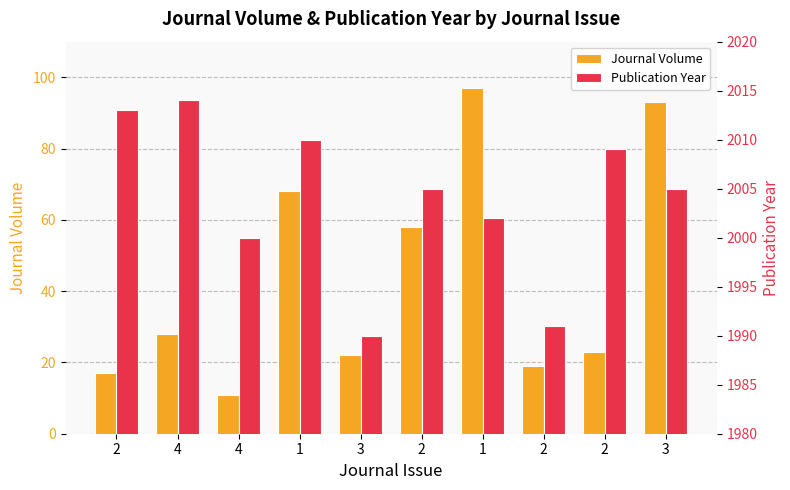

What is the difference between the maximum and second lowest values in the Publication Year series?

23